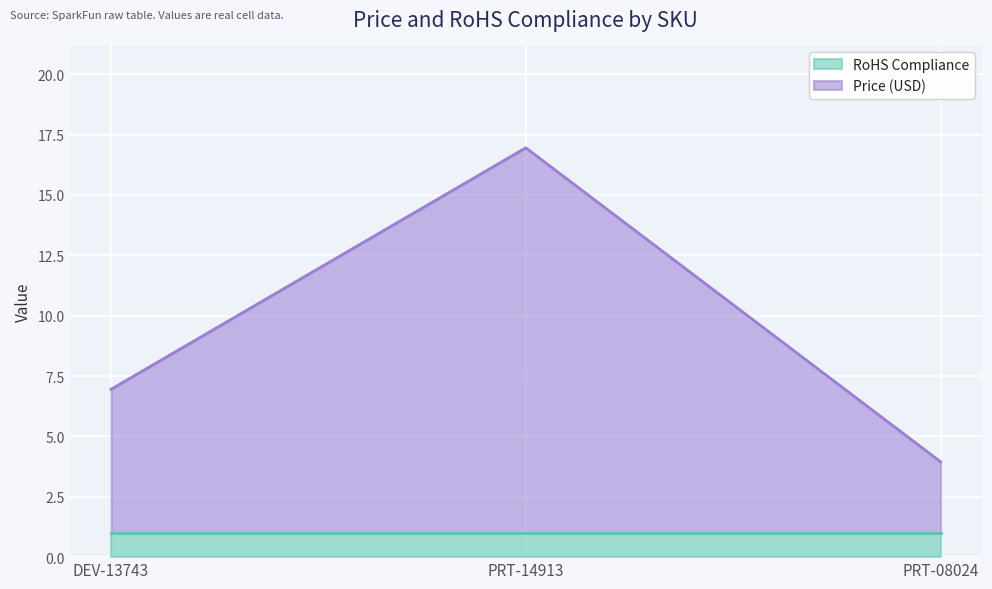

What is the difference between the maximum and minimum values?

13.0